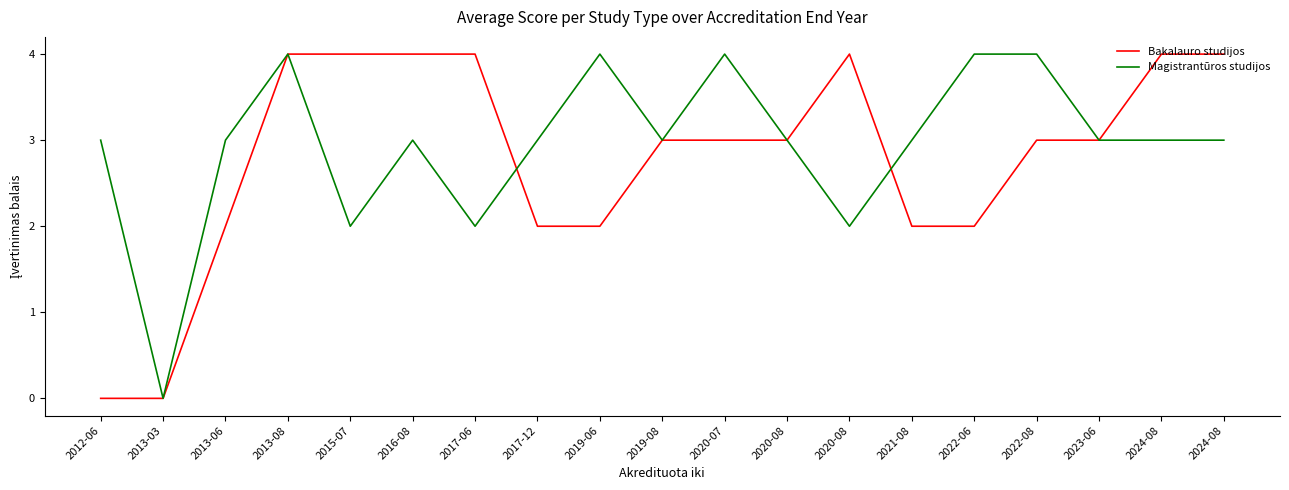

What is the maximum value shown in the chart?

4